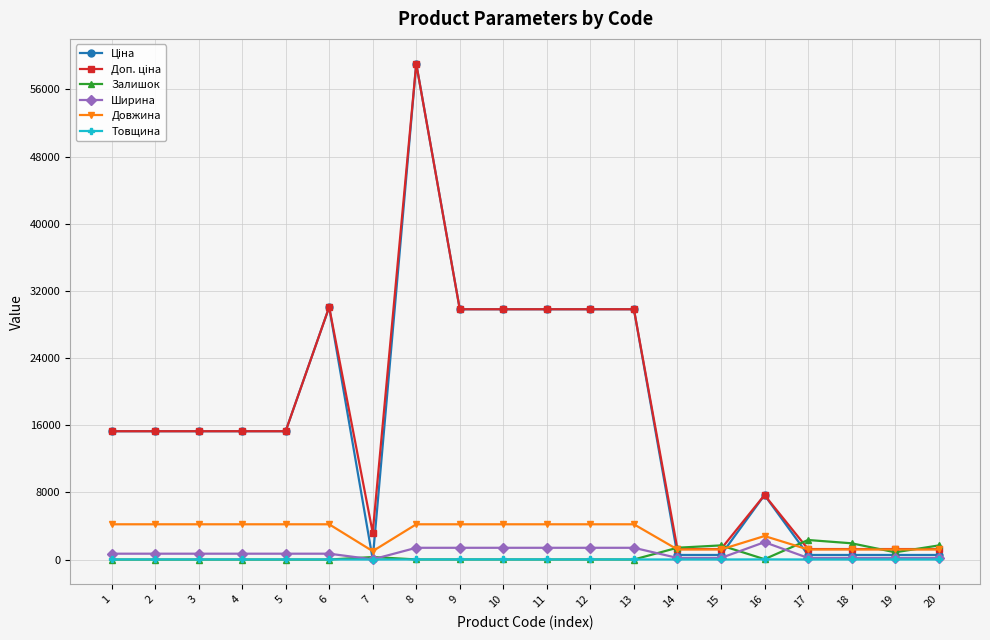

What is the greatest value displayed?

59075.7